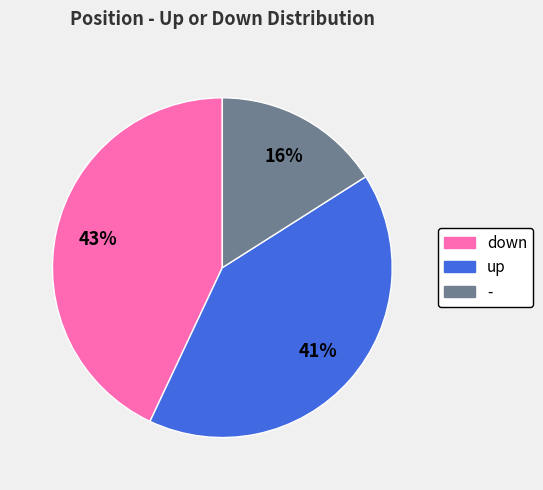

Which category has the biggest portion of the pie?

down